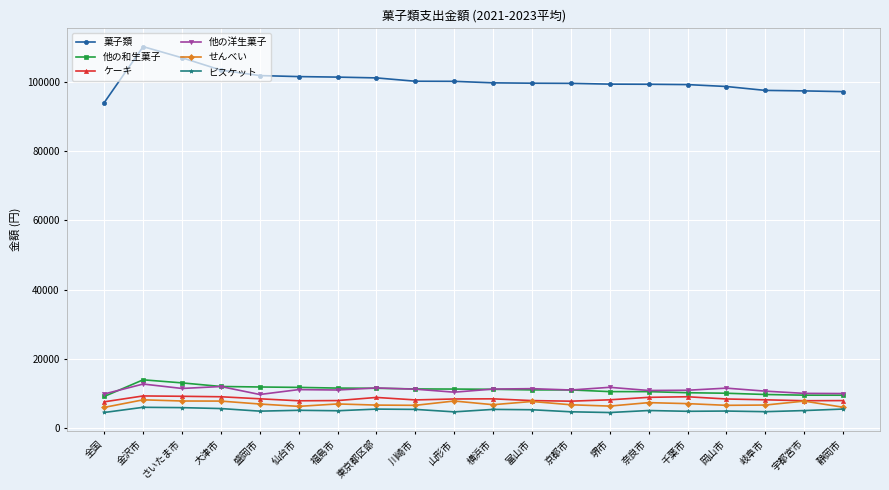

What position from the right is 全国?

20